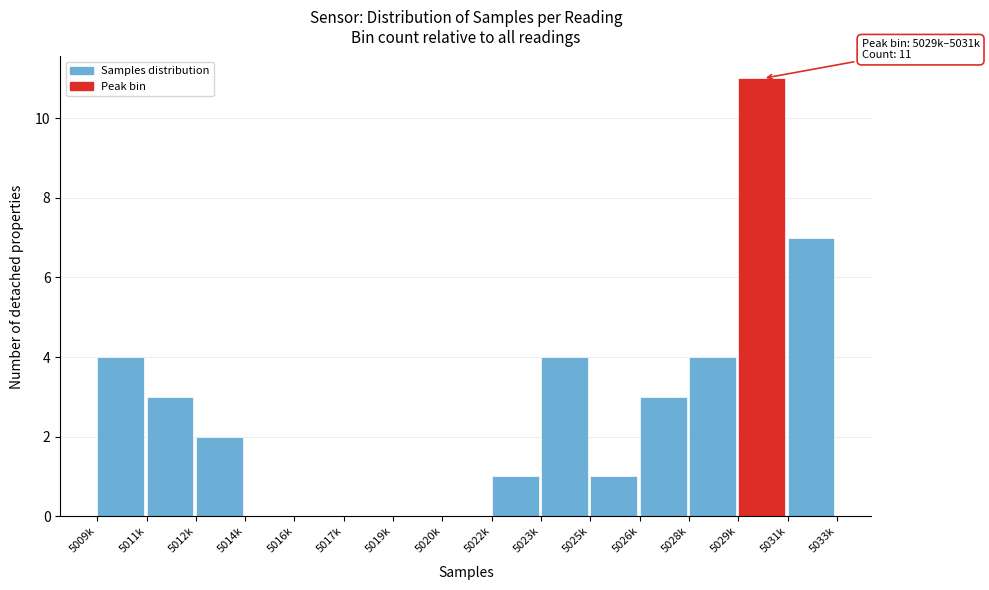

Reading left to right, what are all the values shown in this chart?

5009k=4	5011k=3	5012k=2	5014k=0	5016k=0	5017k=0	5019k=0	5020k=0	5022k=1	5023k=4	5025k=1	5026k=3	5028k=4	5029k=11	5031k=7